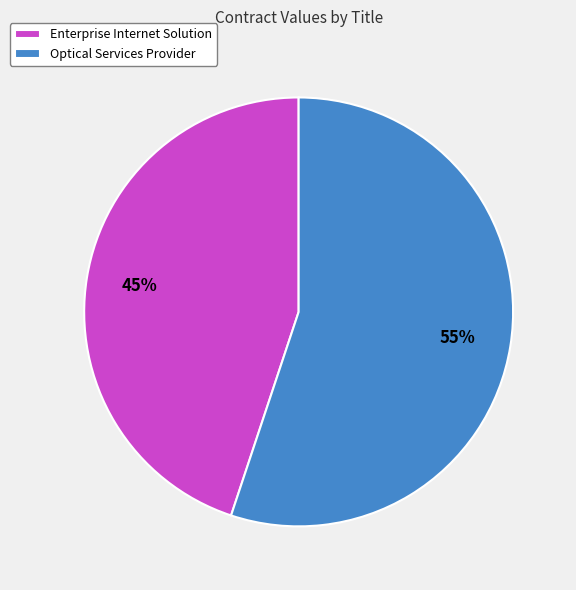

The Optical Services Provider slice represents 55% of the pie. True or false?

True